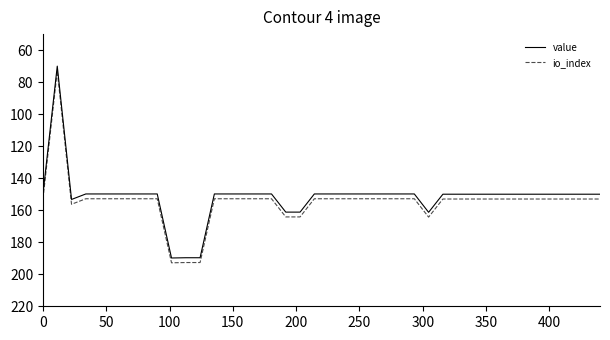

True or false: io_index and value cross at least once.

False